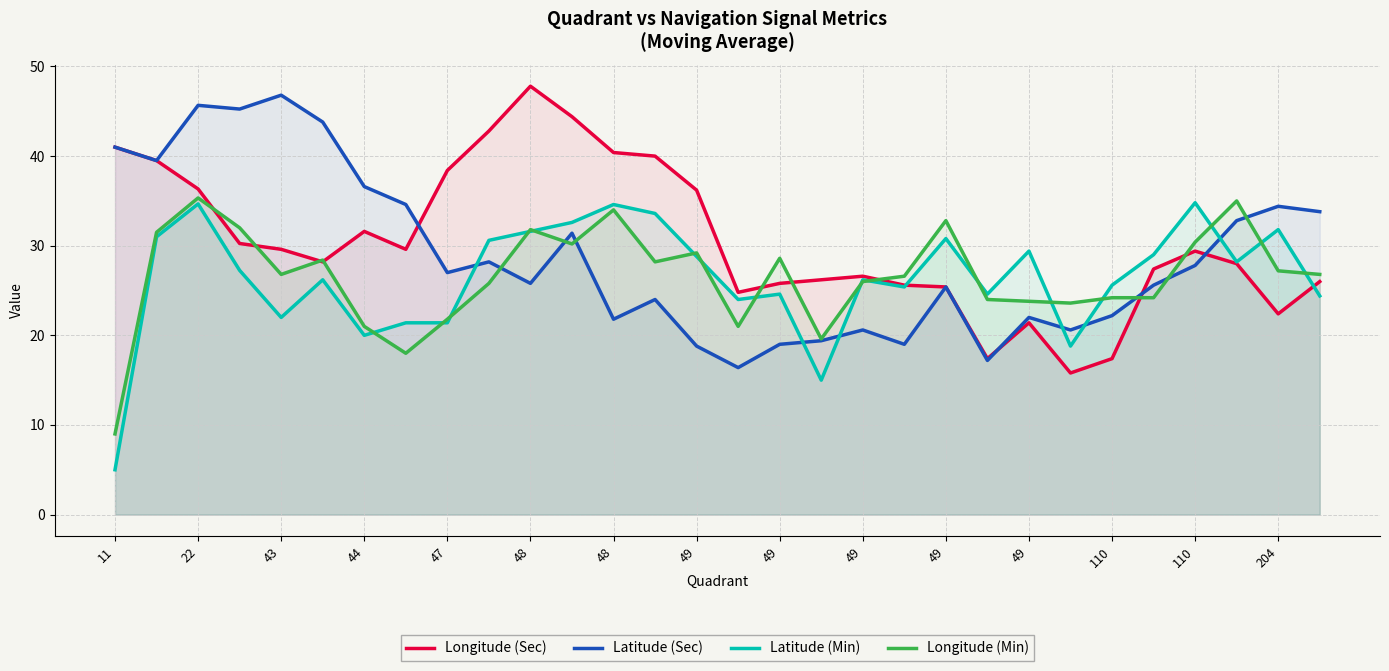

What is the sum of all Longitude (Sec) values?

915.7